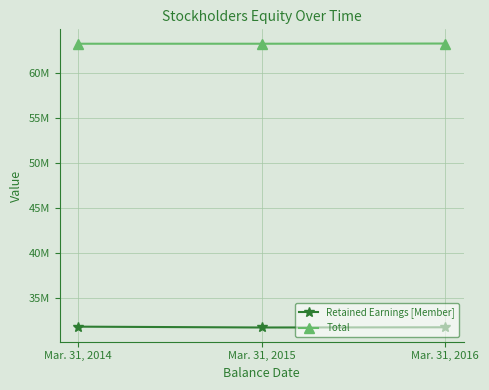

Between Mar. 31, 2015 and Mar. 31, 2016, which is larger?

Mar. 31, 2016